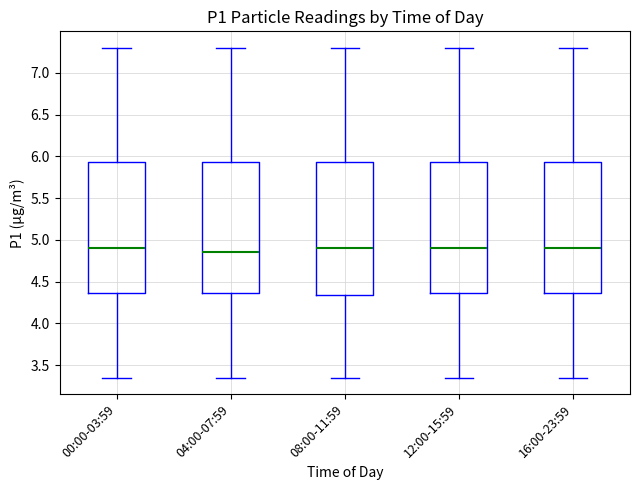

Which box's median line is the lowest?

04:00-07:59